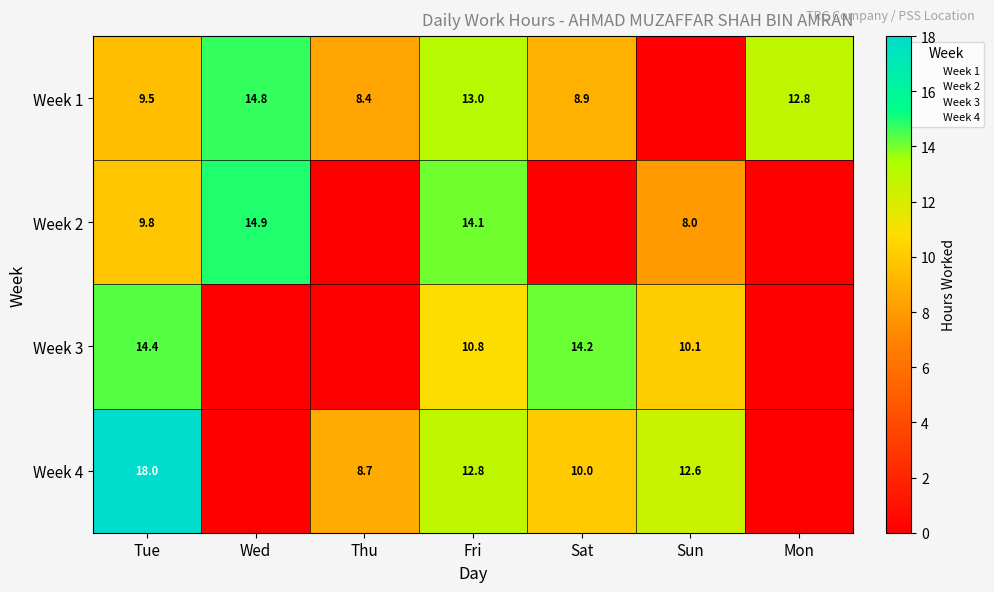

List the labels in order of Week 2 value, largest first.

Wed, Fri, Tue, Sun, Thu, Sat, Mon